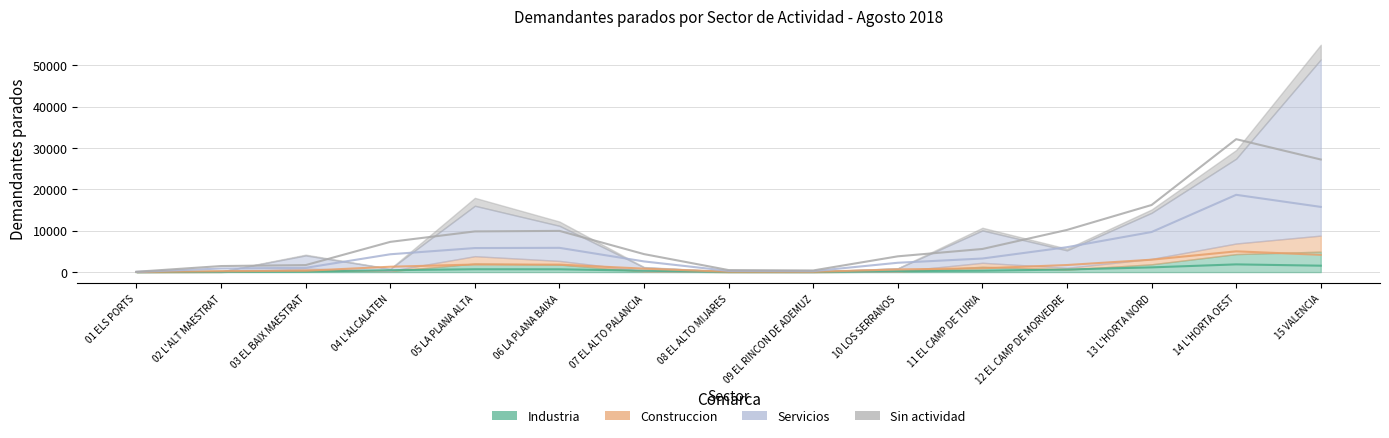

How many distinct data groups are displayed?

4